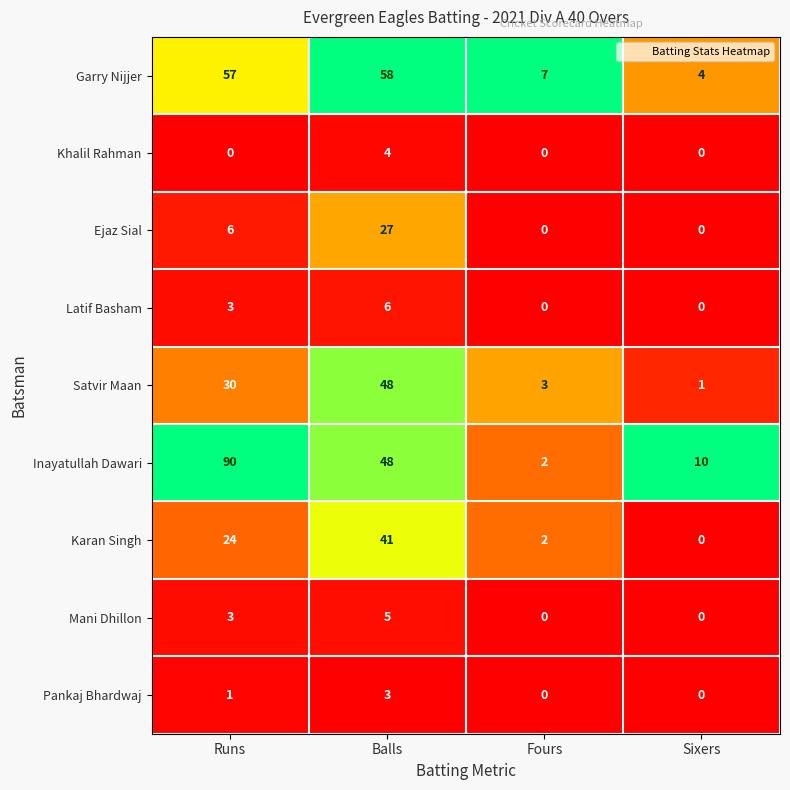

What is the difference between the highest and lowest values at Balls?

55